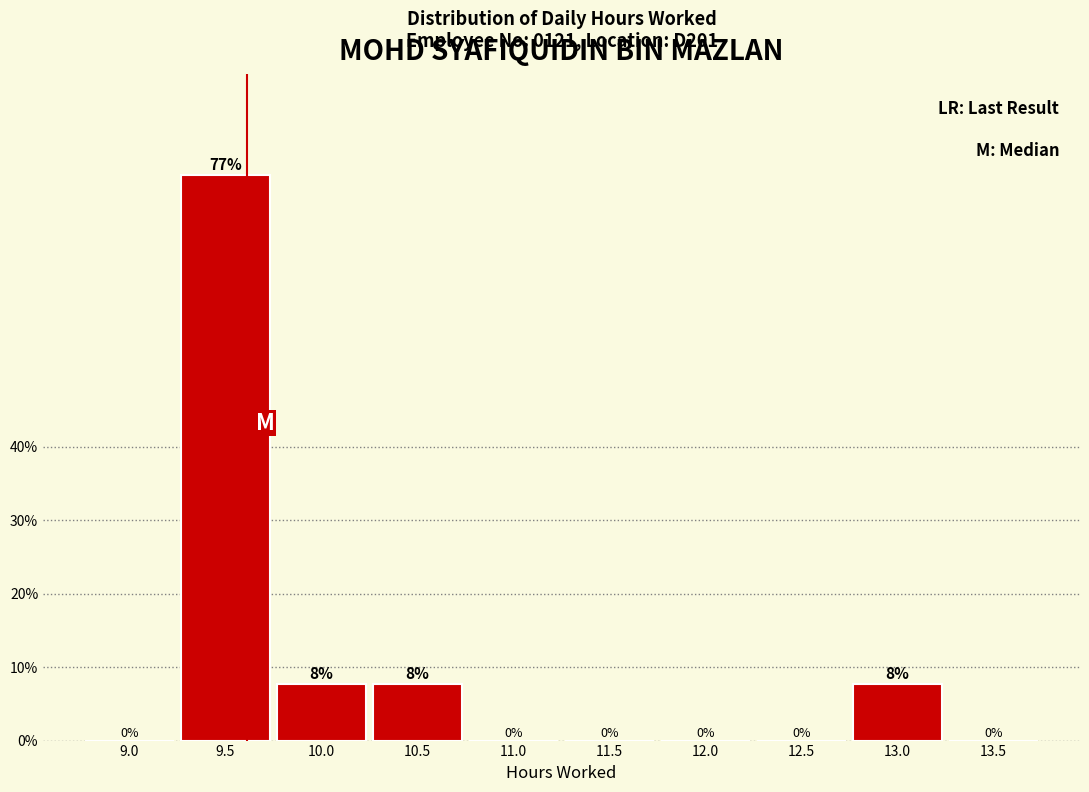

Between 10.0 and 13.5, which is larger?

10.0